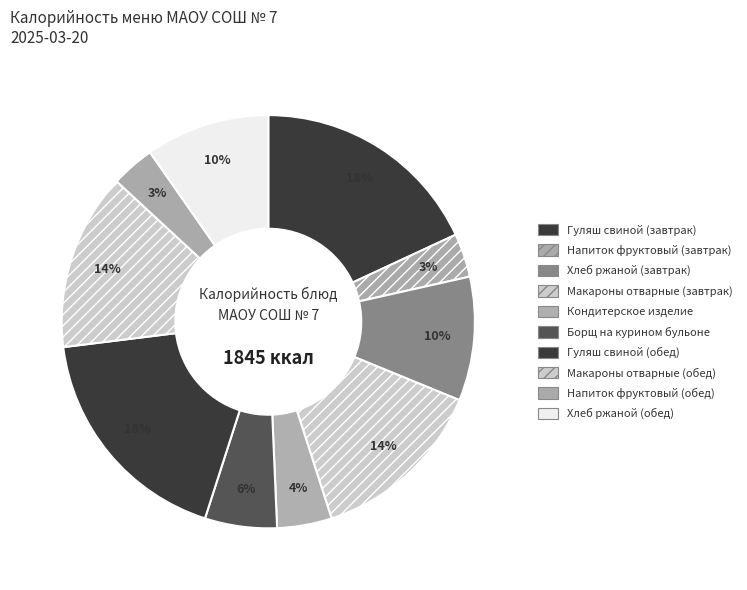

Is there any slice that represents more than half of the pie?

No